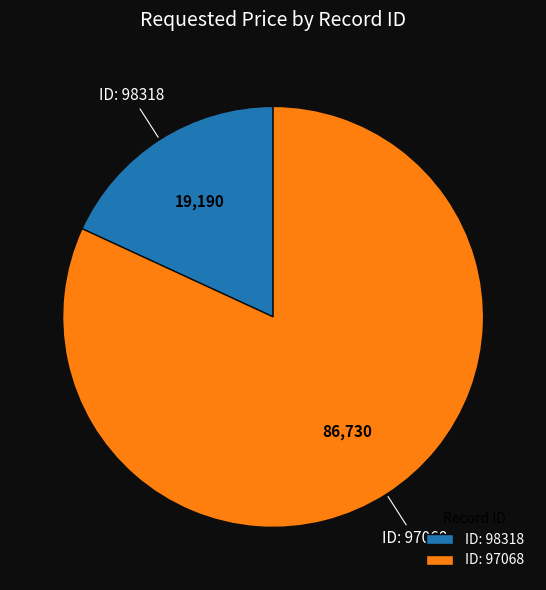

Between ID: 98318 and ID: 97068, which is larger?

ID: 97068